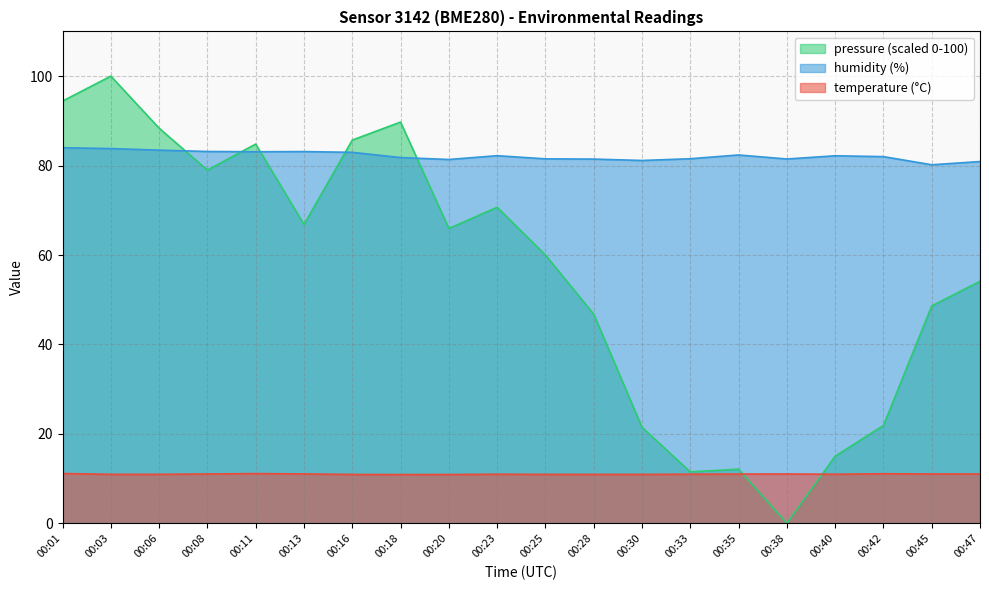

Is the value of humidity at 00:06 greater than the value of pressure_norm at 00:03?

No